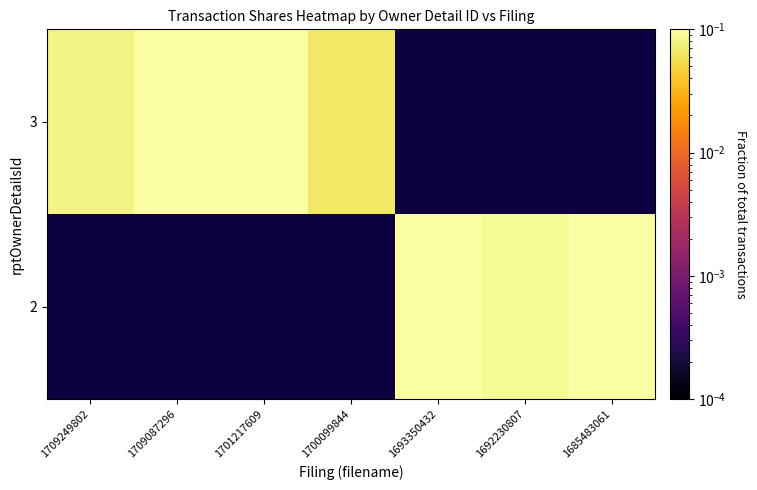

How many data points does each series have?

7